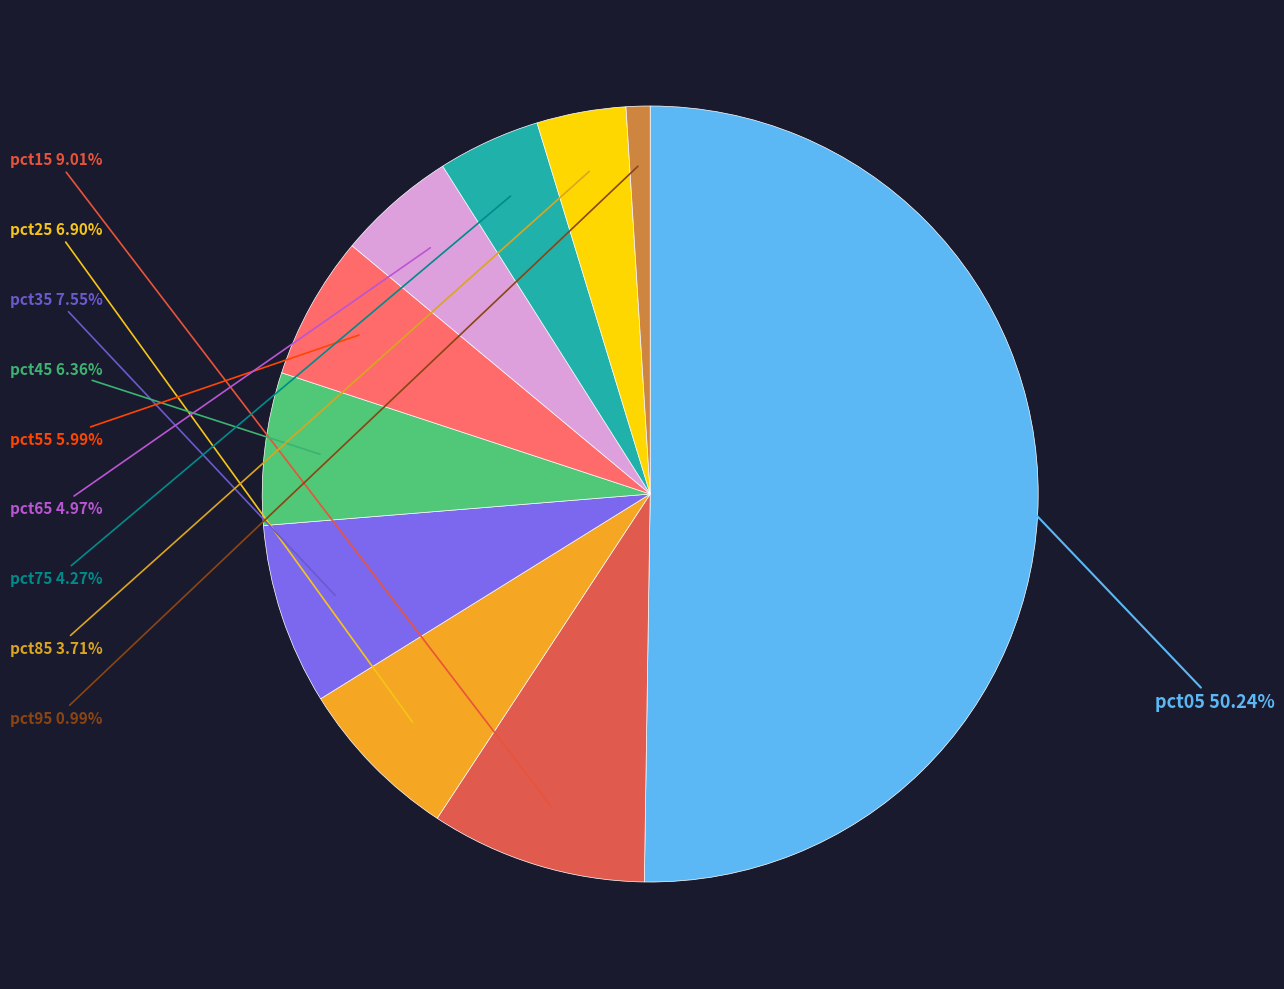

To the nearest percent, what is the average slice percentage?

10%